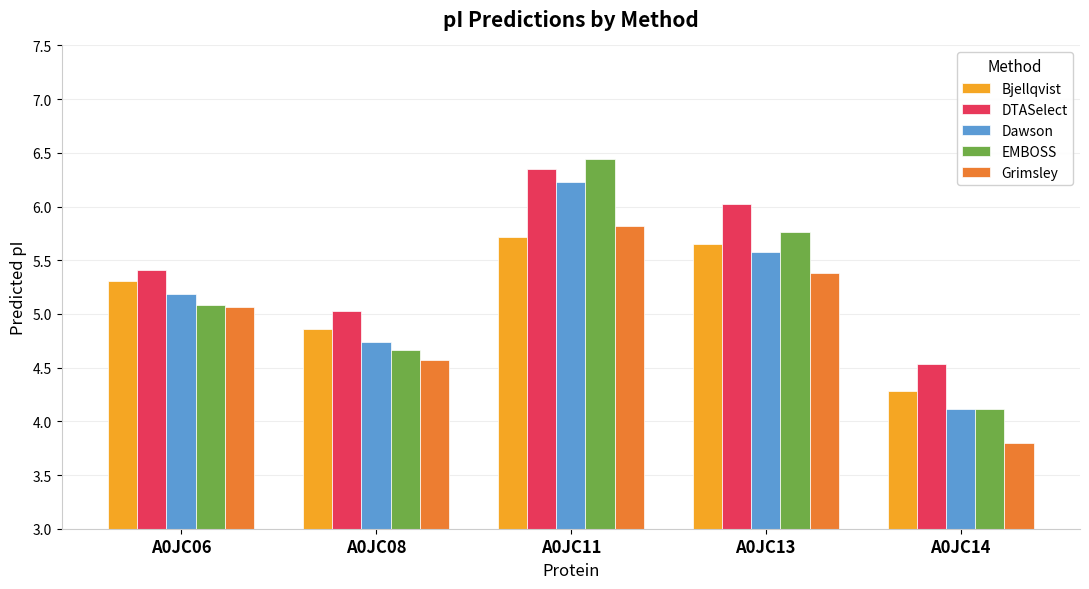

What is the sum of all Dawson values?

25.8